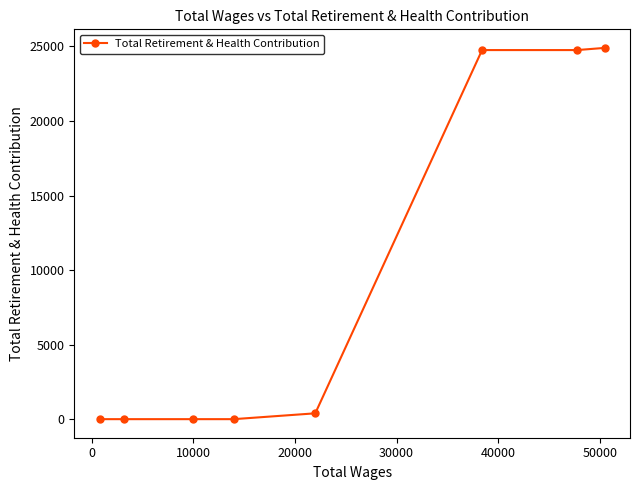

Reading right to left, transcribe all the data shown in this chart.

24901	24755	24755	392	0	0	0	0